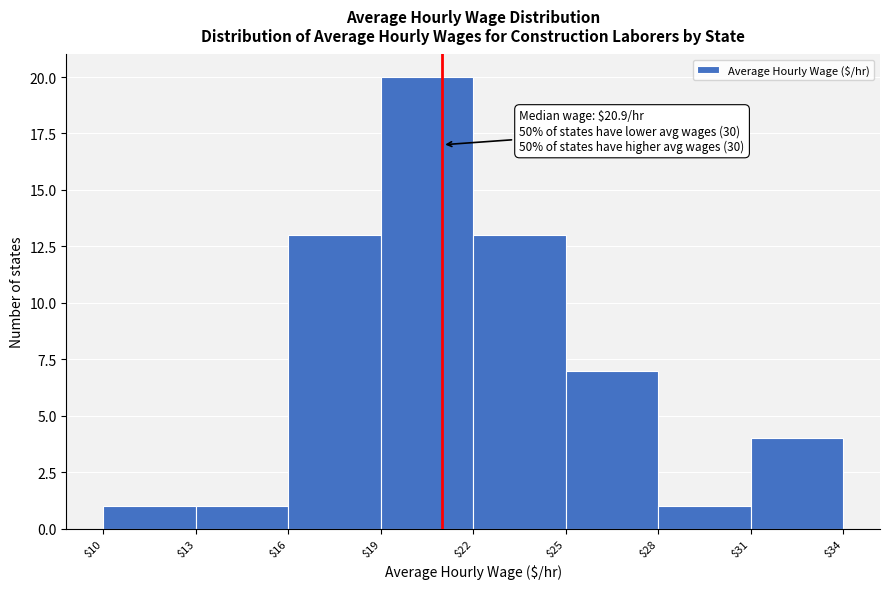

Over which range of the x-axis is the bar tallest?

$19 to $22